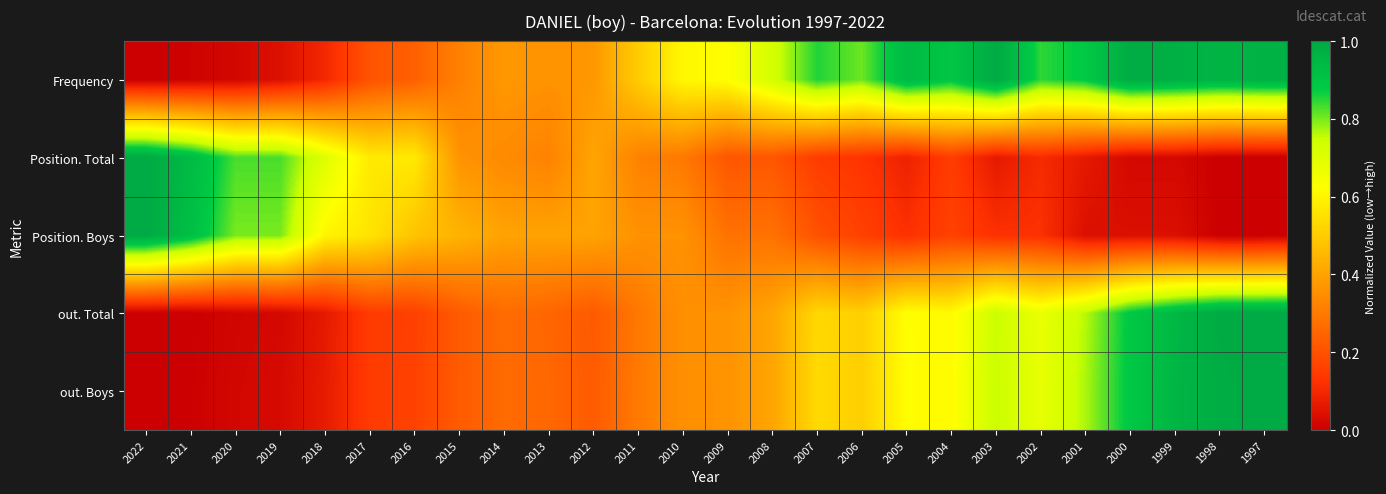

Between 2016 and 2013, which series saw the biggest shift?

Position. Total